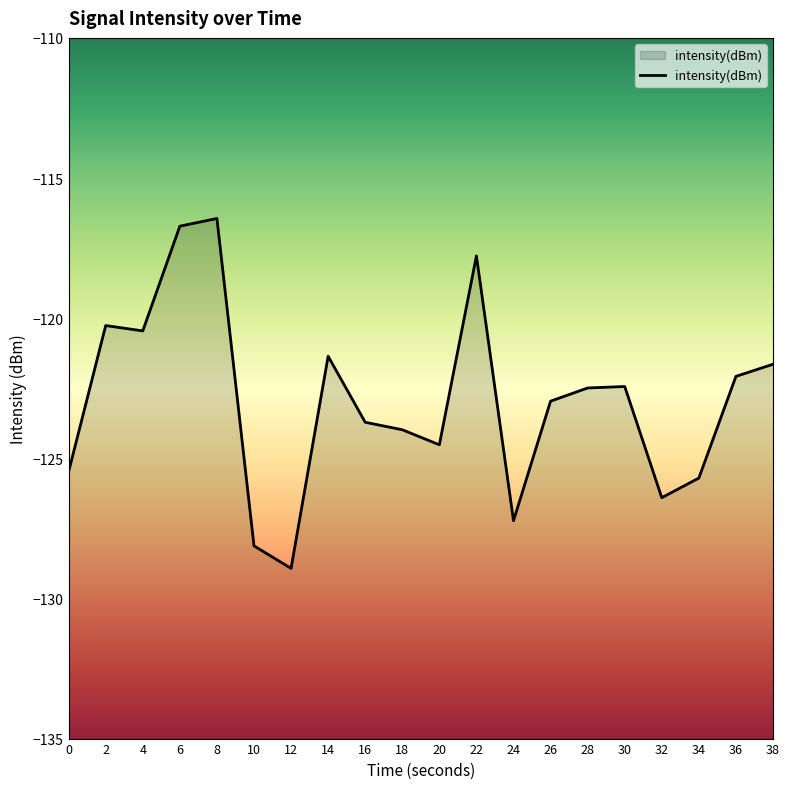

How many series are shown in this chart?

1